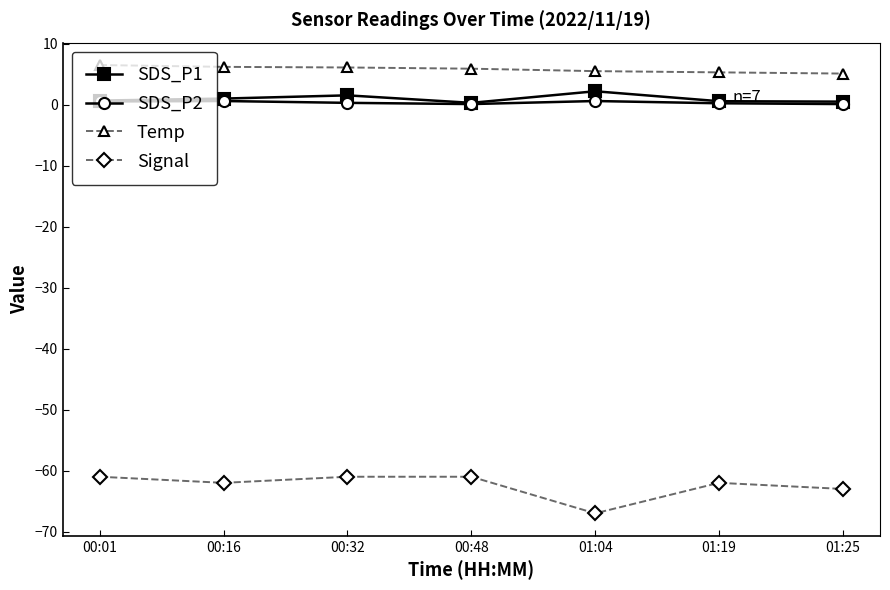

True or false: Signal has more than 0 interior local peaks.

True